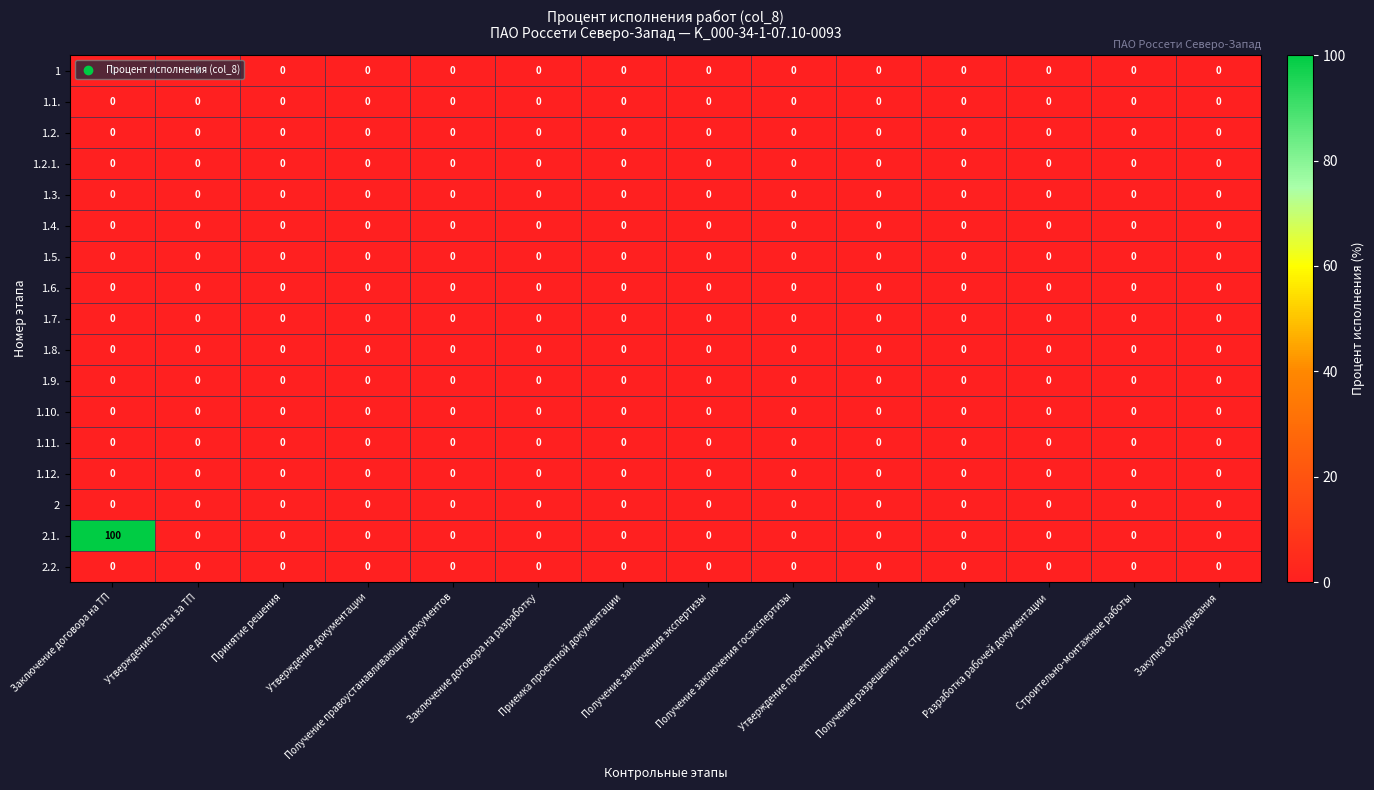

Which series has the largest total across all categories?

2.1.